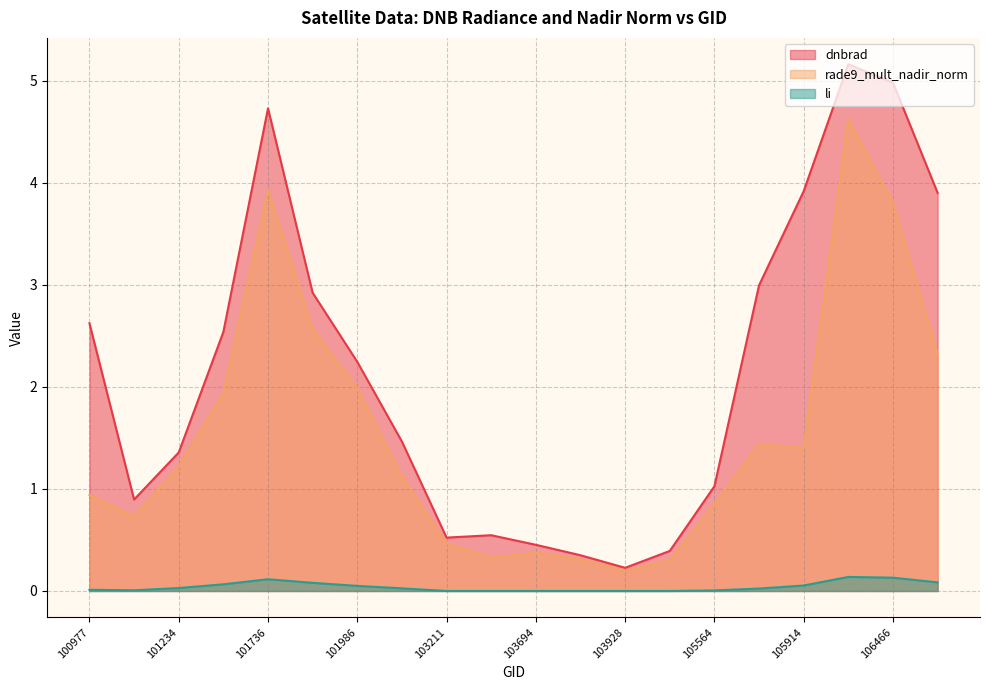

In dnbrad, how many points are higher than both neighbors (excluding endpoints)?

3